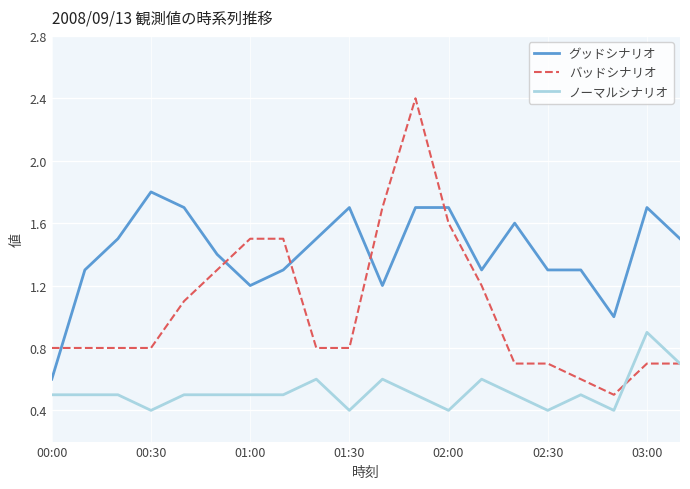

What are all the series names shown in the legend?

グッドシナリオ, バッドシナリオ, ノーマルシナリオ